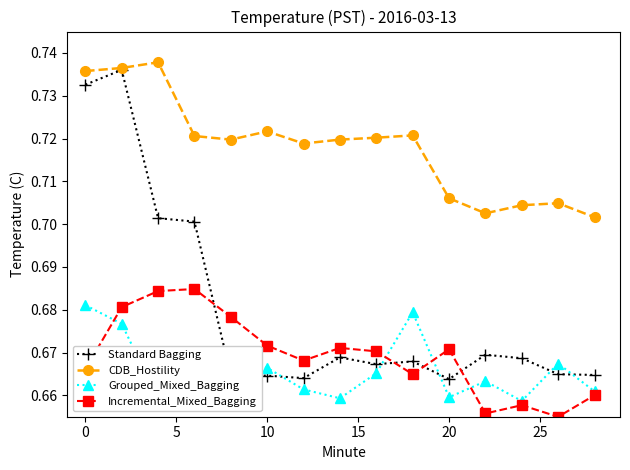

Which series has the widest spread of values?

Standard Bagging